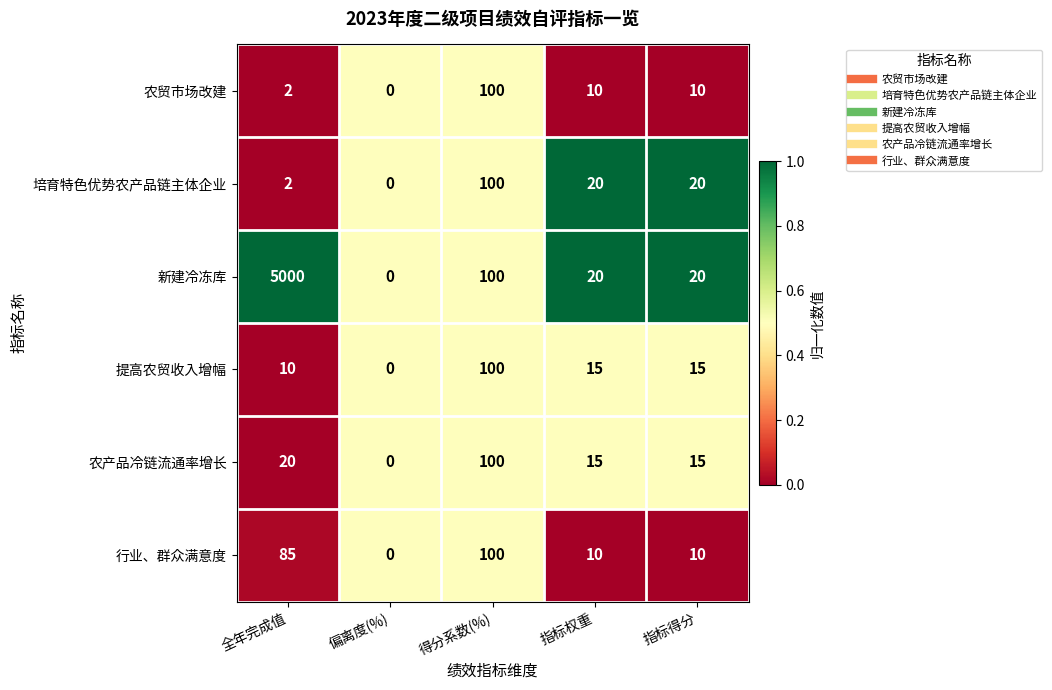

The 新建冷冻库 series shows 7109 at 全年完成值. True or false?

False